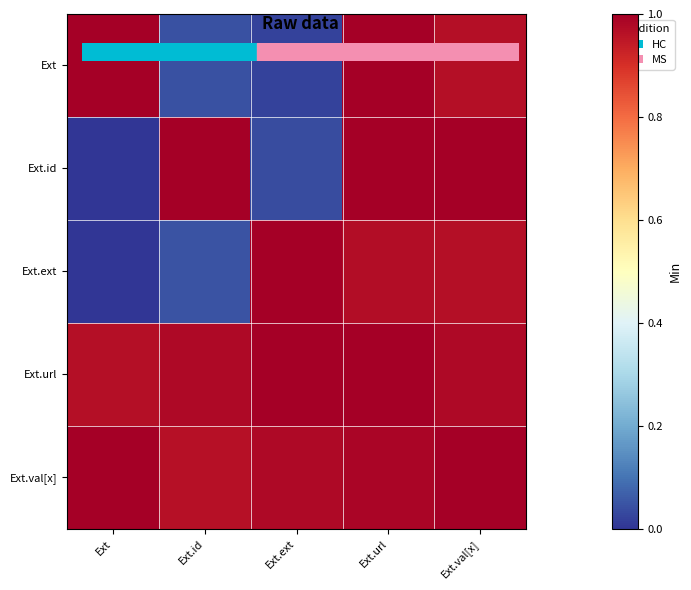

At Ext.val[x], list the series in order from largest to smallest.

Ext.id, Ext.val[x], Ext.url, Ext.ext, Ext